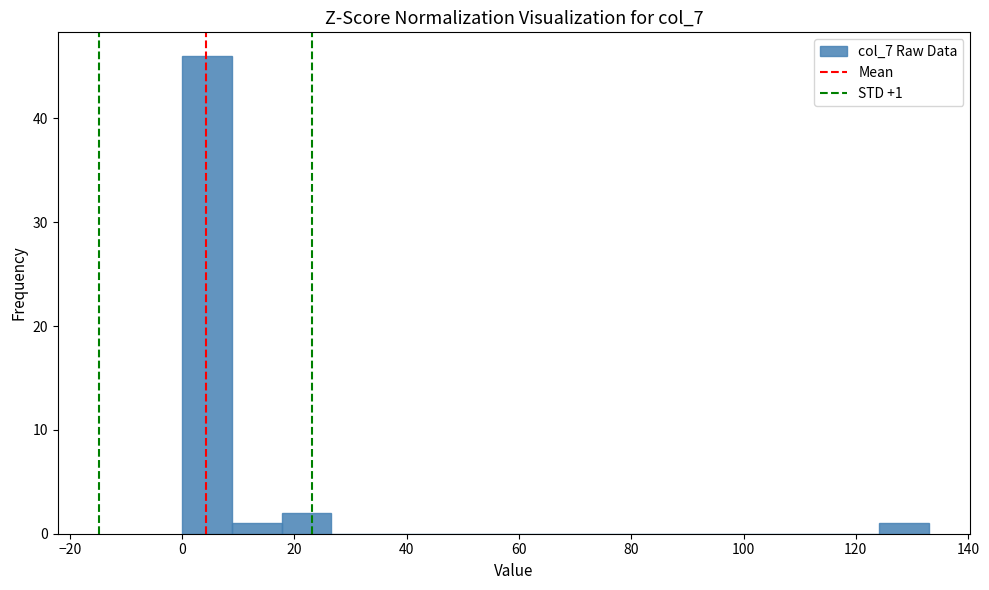

Which range on the x-axis has the tallest bar?

0 to 8